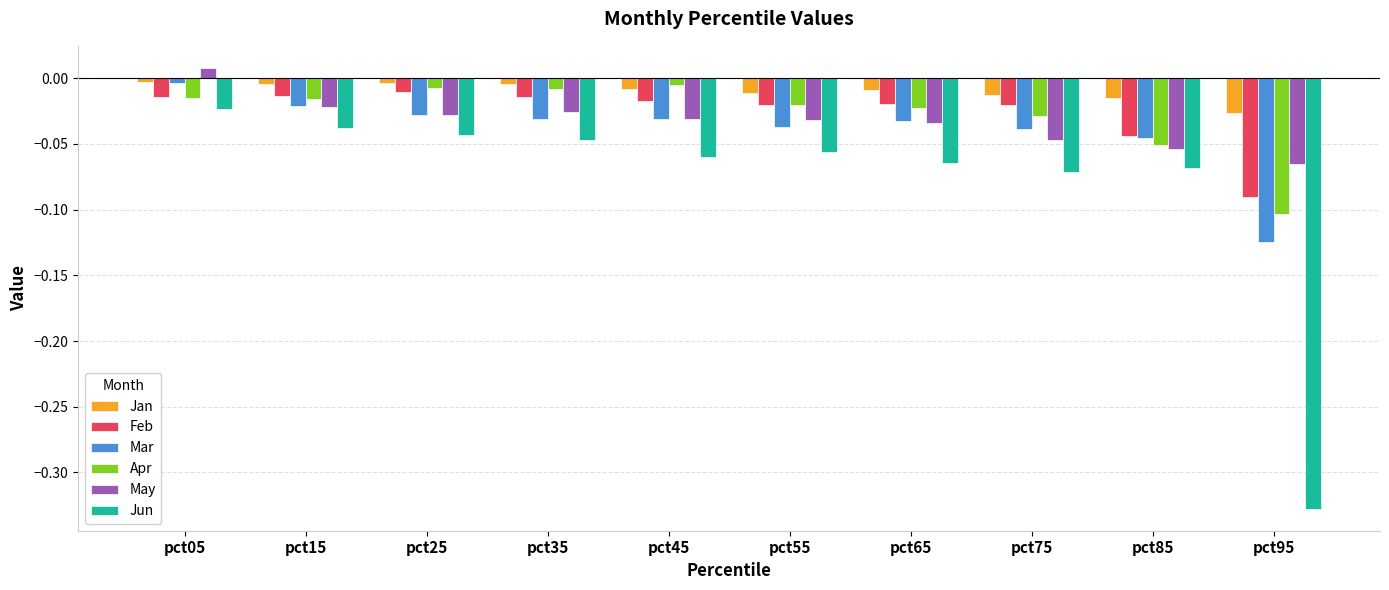

True or false: Jun has a value of -0.1 at pct75.

True